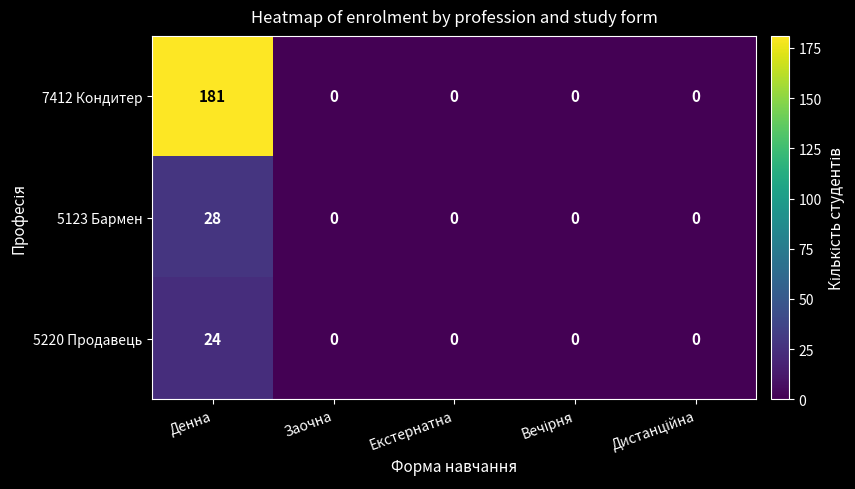

What is the greatest value displayed?

181